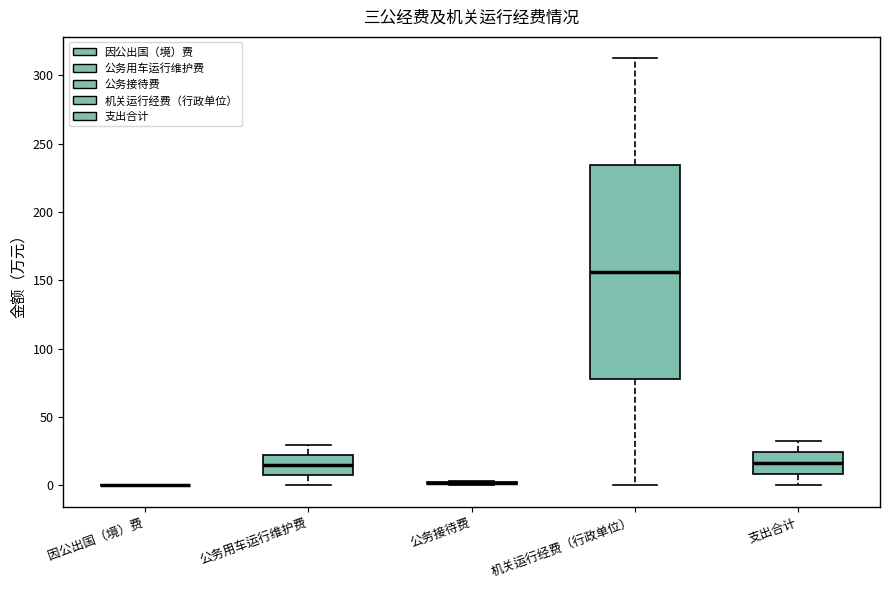

Reading left to right, transcribe this box plot: for each box, give where its median line is, the range the box spans, and where its two whiskers end, as read against the y-axis. The values are not printed on the chart, so give them approximately, as read against the axis.

因公出国（境）费: box collapsed to a line at 0, whiskers 0 to 0
公务用车运行维护费: median 15, box 5 to 20, whiskers 0 to 30
公务接待费: box collapsed to a line at 0, whiskers 0 to 5
机关运行经费（行政单位）: median 155, box 80 to 235, whiskers 0 to 310
支出合计: median 15, box 10 to 25, whiskers 0 to 35